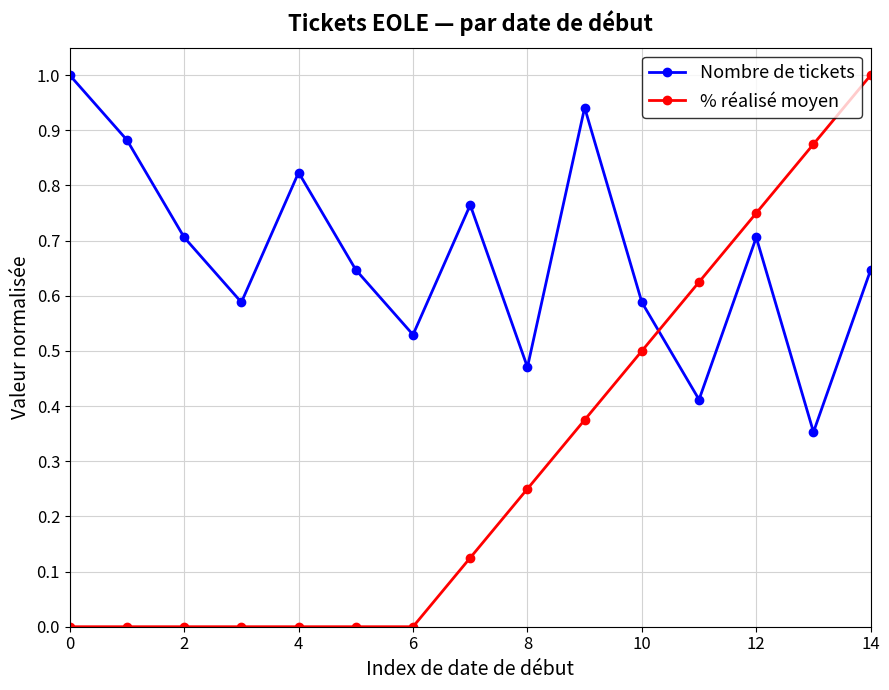

What is the difference between the maximum and minimum values in the % réalisé moyen series?

1.0